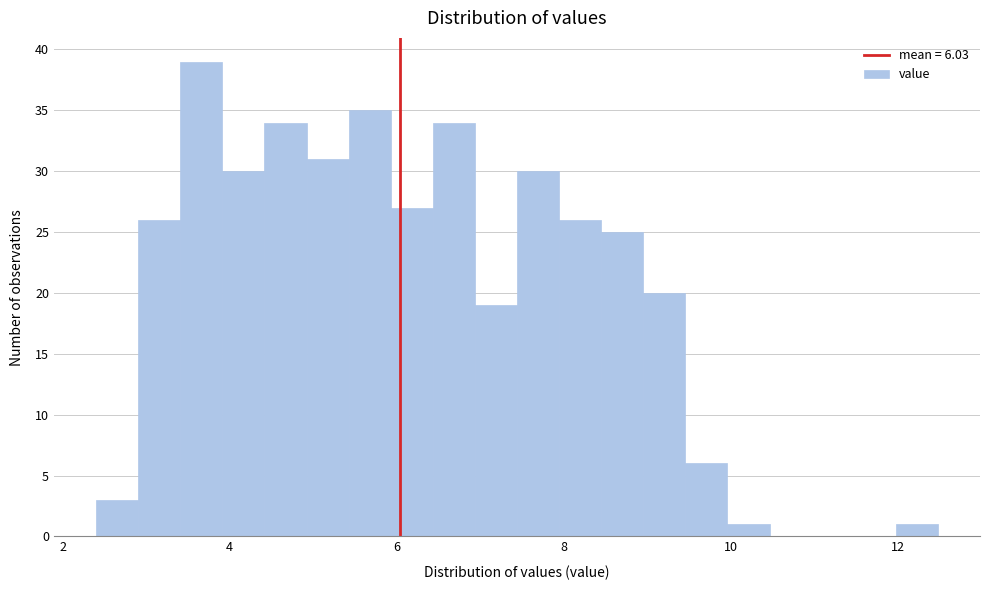

Read against the x-axis, roughly where is the centre of the tallest bar?

3.6